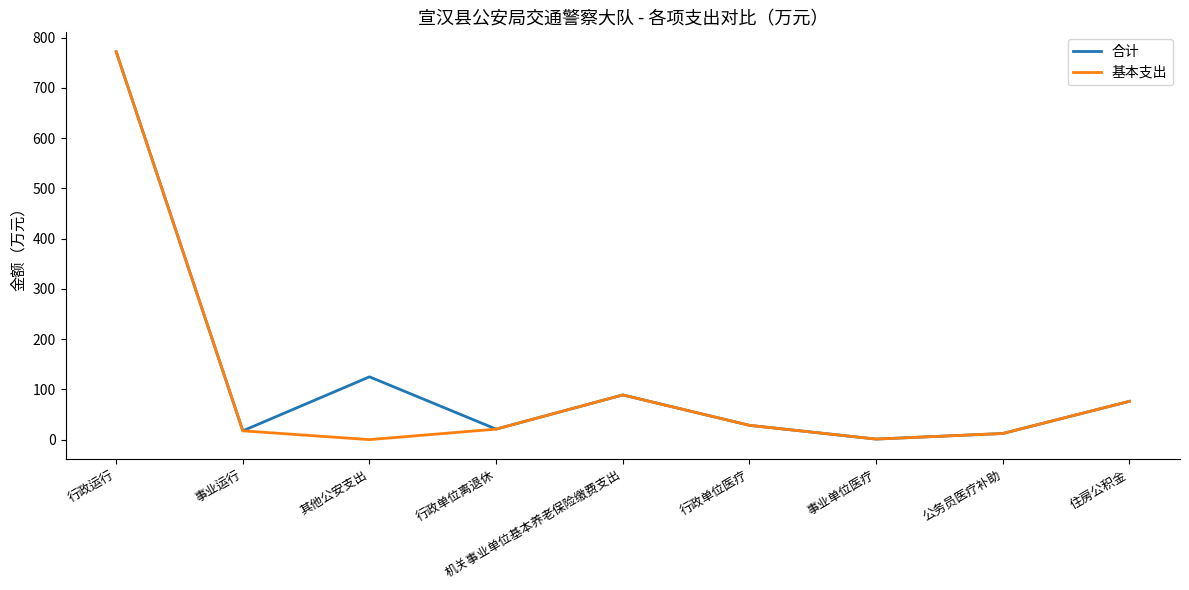

What is the total value across all series at 行政运行?

1544.2